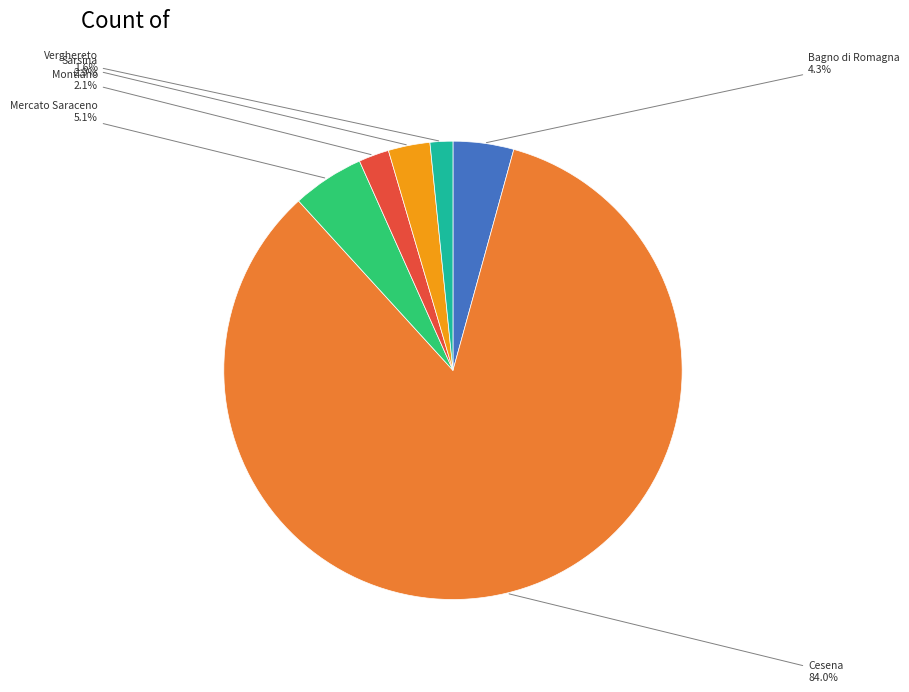

Count the number of slices in the pie.

6